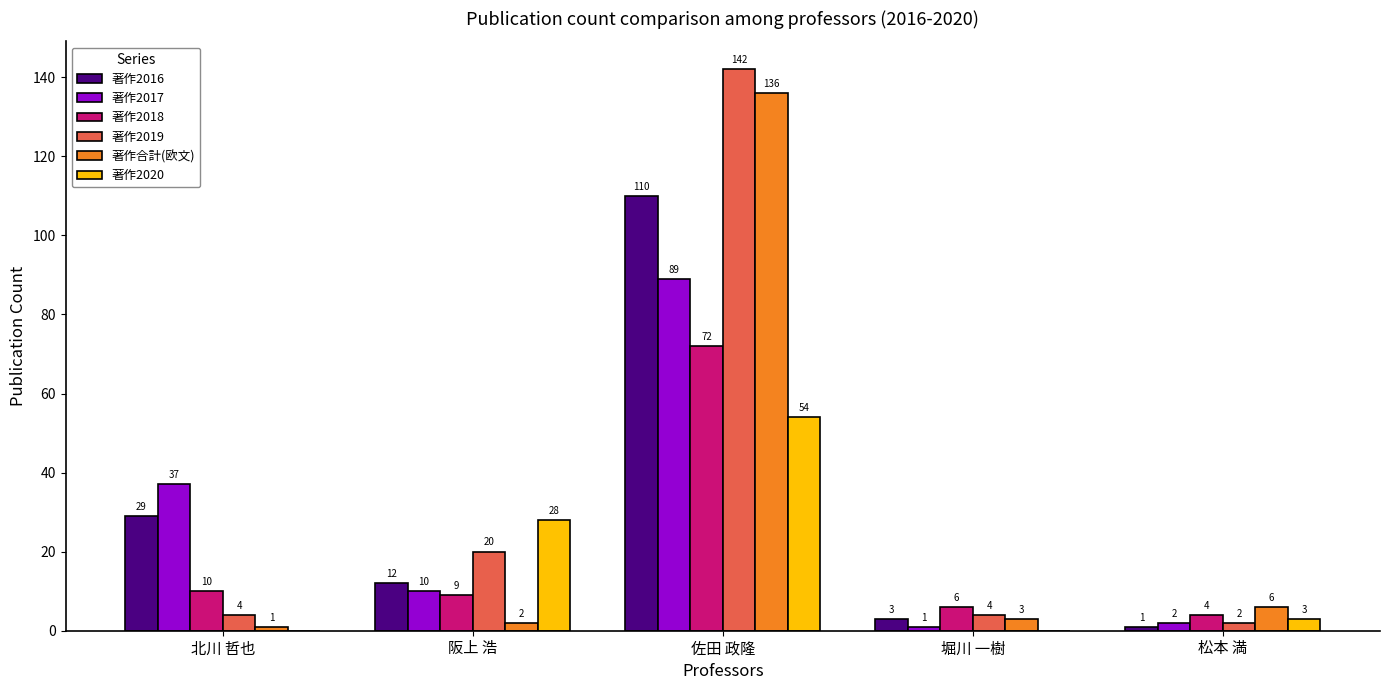

Reading left to right, what are all the values shown in this chart?

著作2016: 北川 哲也=29	阪上 浩=12	佐田 政隆=110	堀川 一樹=3	松本 満=1
著作2017: 北川 哲也=37	阪上 浩=10	佐田 政隆=89	堀川 一樹=1	松本 満=2
著作2018: 北川 哲也=10	阪上 浩=9	佐田 政隆=72	堀川 一樹=6	松本 満=4
著作2019: 北川 哲也=4	阪上 浩=20	佐田 政隆=142	堀川 一樹=4	松本 満=2
著作合計(欧文): 北川 哲也=1	阪上 浩=2	佐田 政隆=136	堀川 一樹=3	松本 満=6
著作2020: 北川 哲也=0	阪上 浩=28	佐田 政隆=54	堀川 一樹=0	松本 満=3